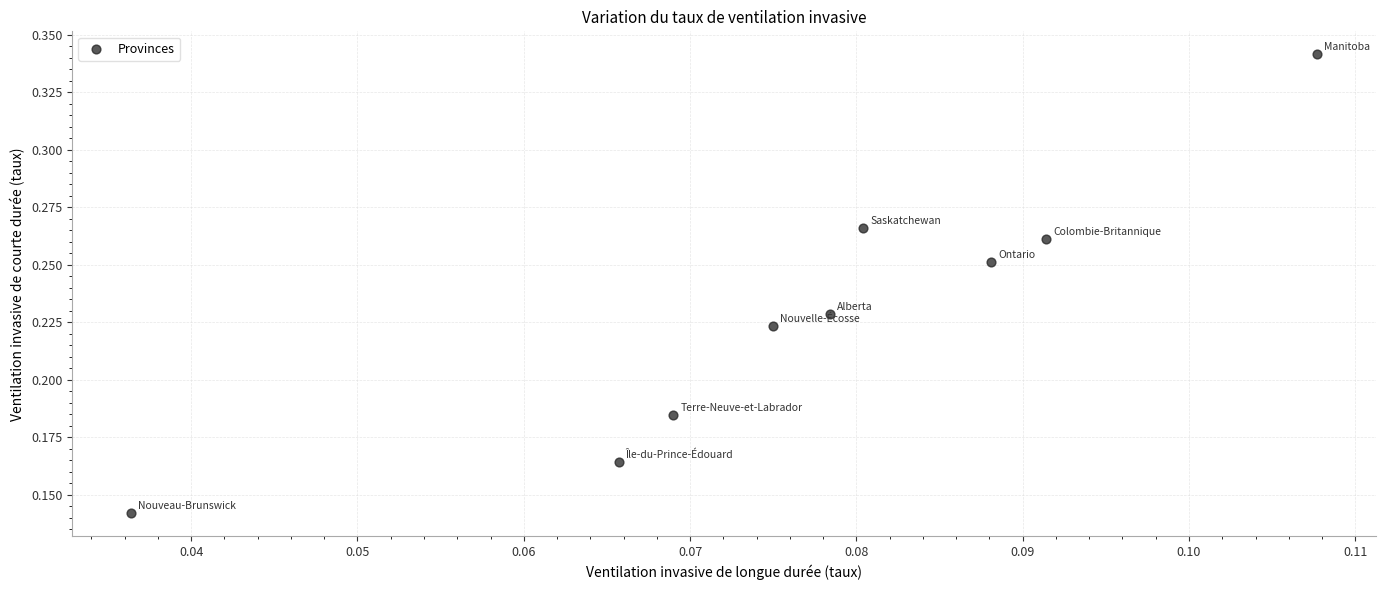

How many points are shown in the scatter plot?

9